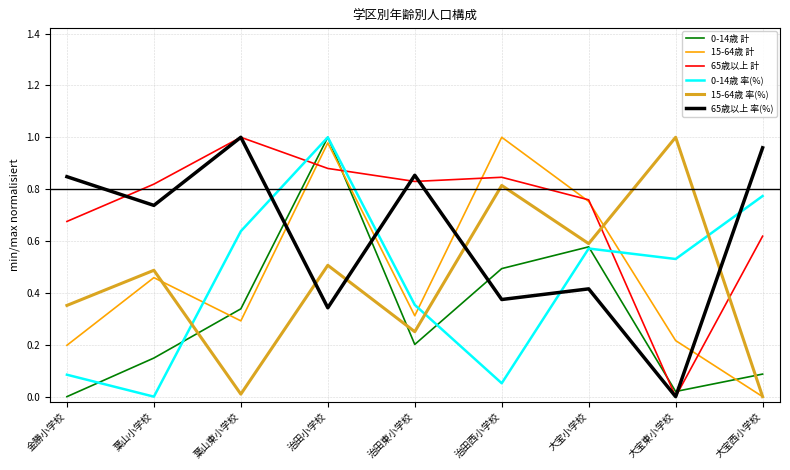

The value of 15-64歳 計 at 治田西小学校 is 1.0. True or false?

True